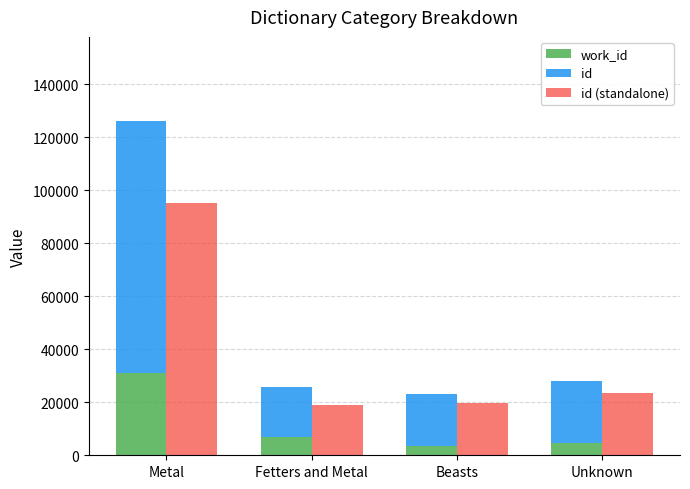

At which label does work_id first exceed 7020?

Metal